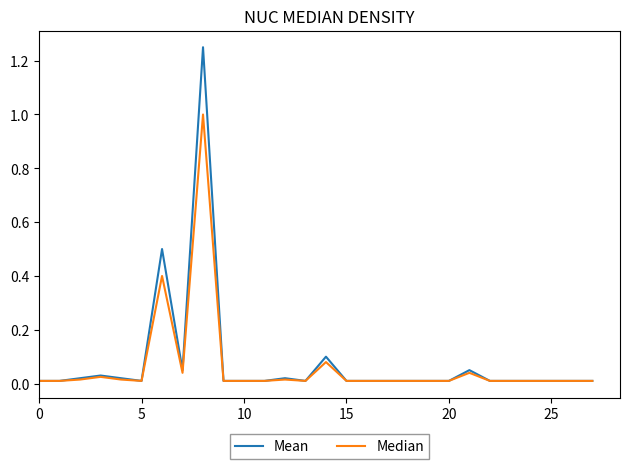

Rank the series by their maximum value, from lowest to highest.

Median, Mean